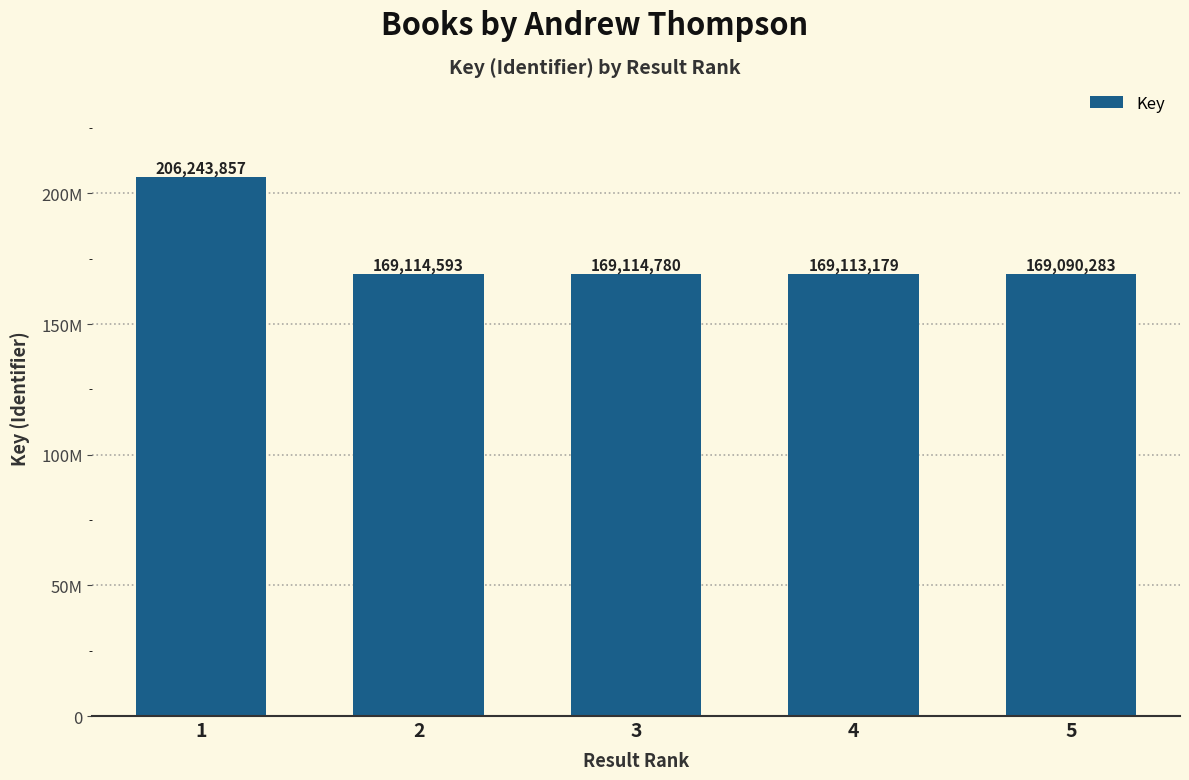

Are the bars horizontal?

No